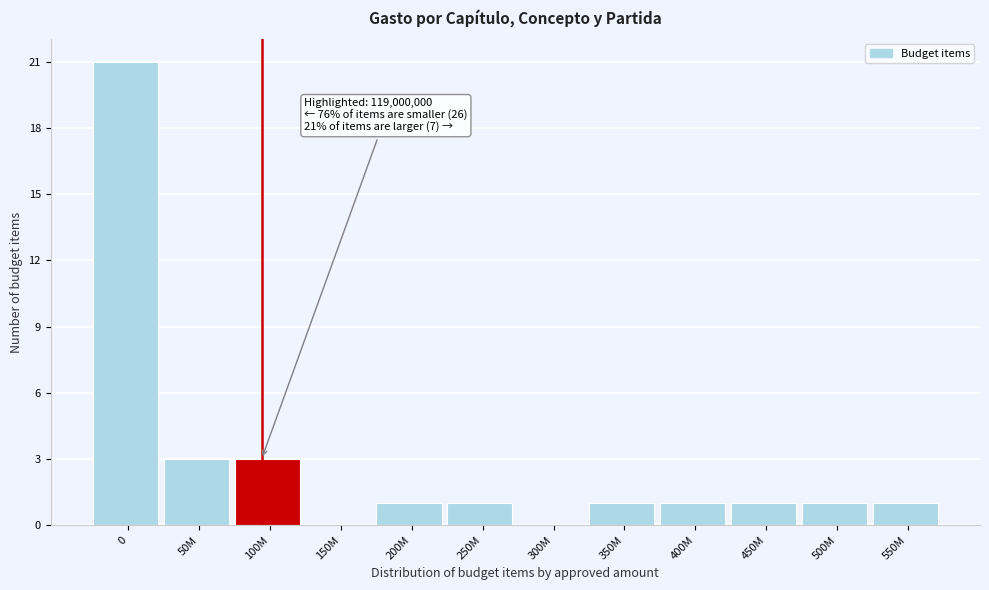

Reading left to right, list all the values displayed in this chart.

0=21	50M=3	100M=3	150M=0	200M=1	250M=1	300M=0	350M=1	400M=1	450M=1	500M=1	550M=1